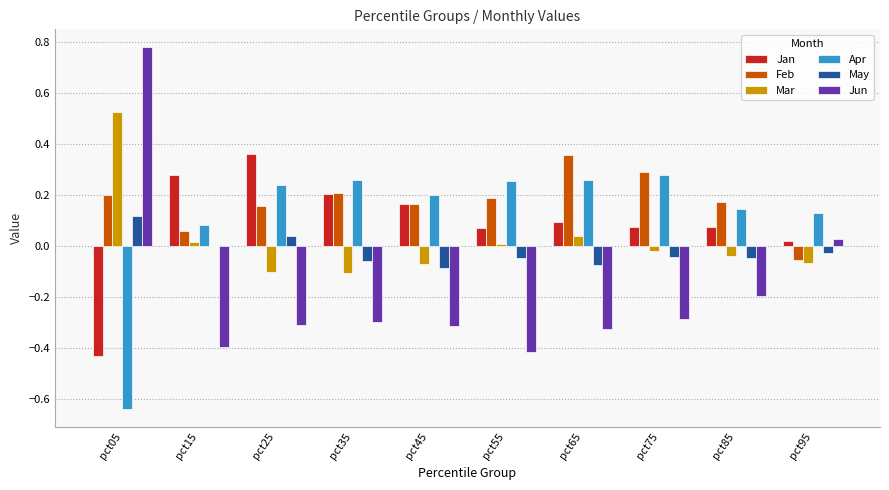

Is the value of Jan at pct25 greater than the value of May at pct05?

Yes